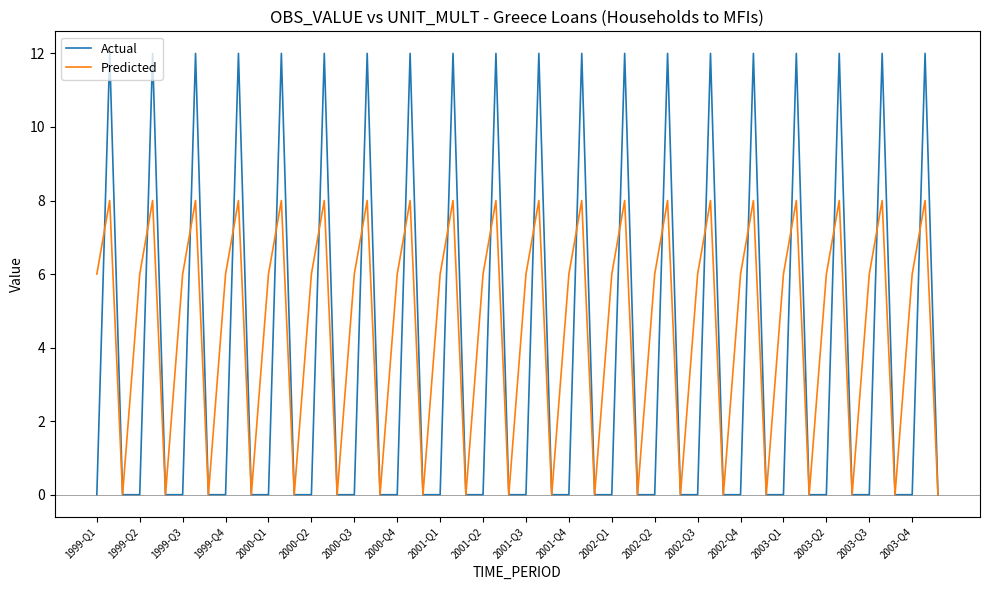

List the series in order of their peak value, highest first.

Actual, Predicted